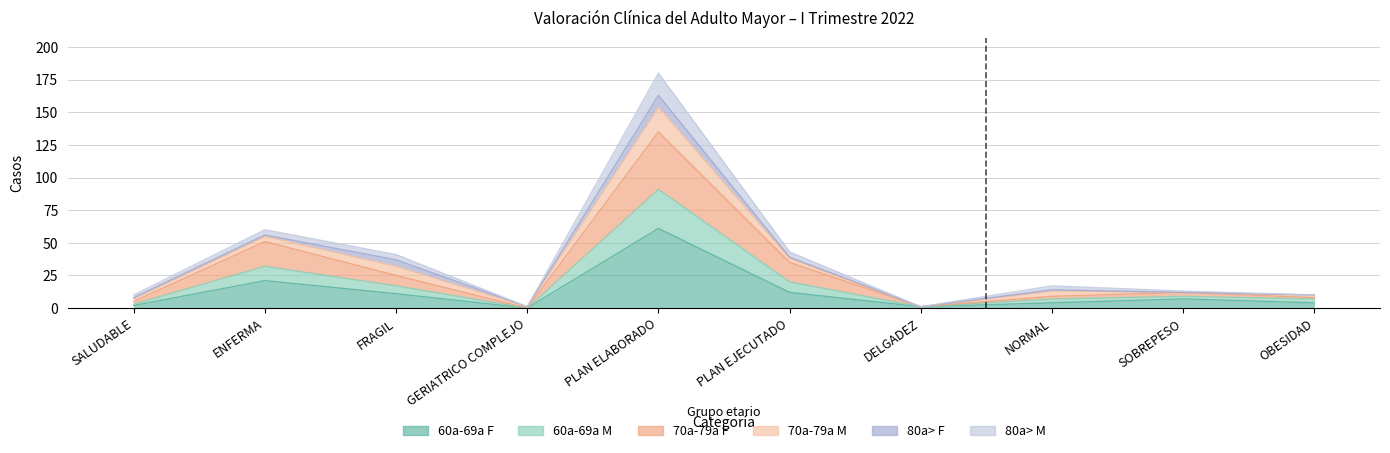

True or false: 60a-69a F and 70a-79a F intersect in this chart.

False